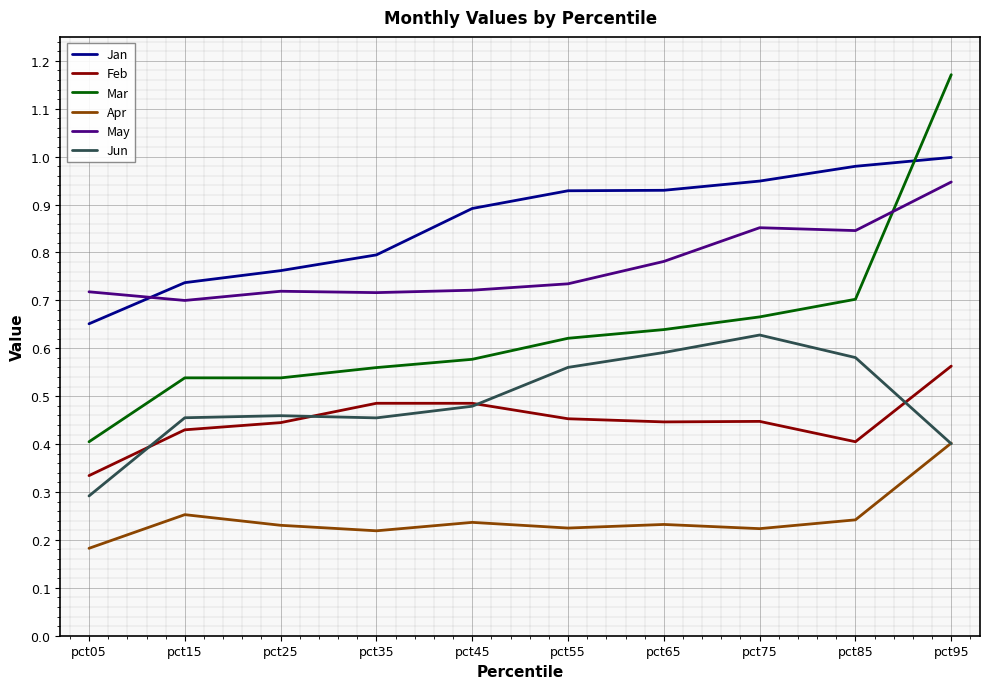

True or false: Jan and Jun cross at least once.

False